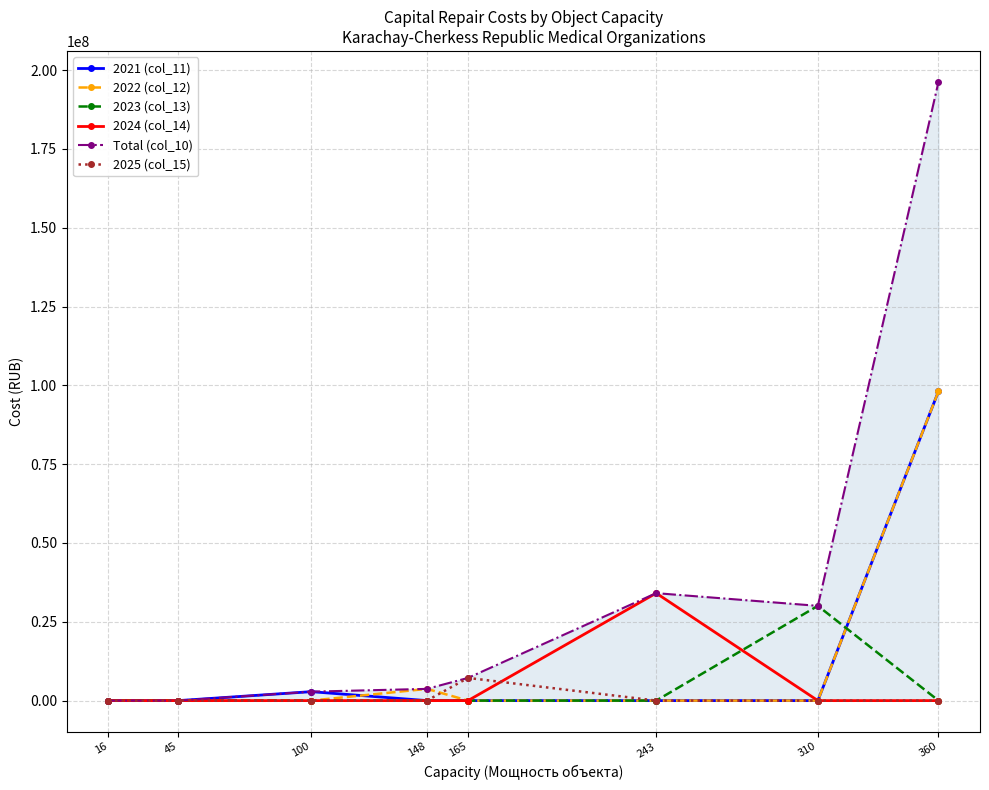

Between 243 and 100, which is larger?

100